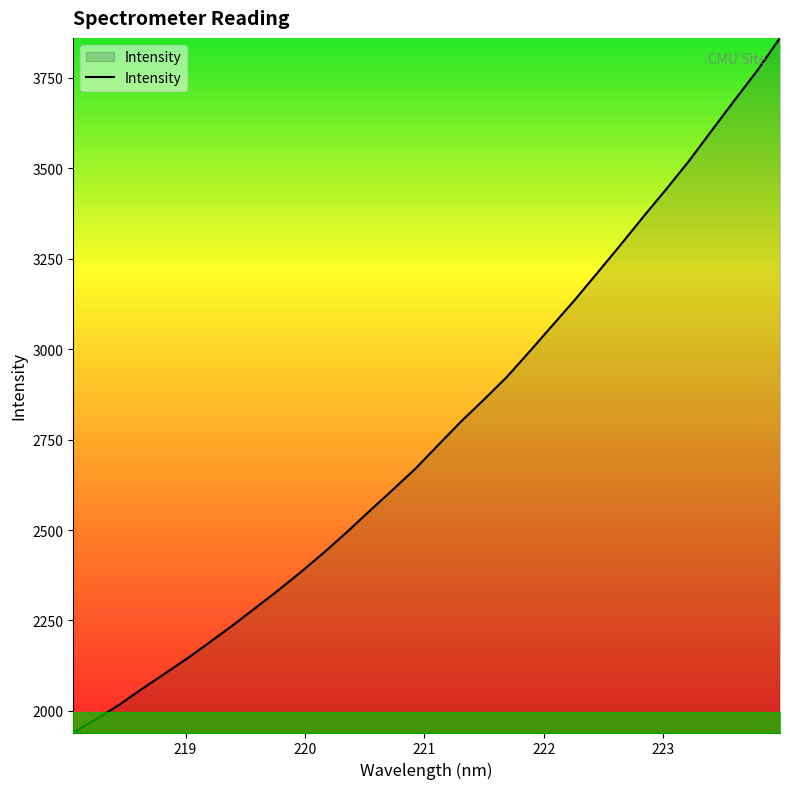

What is the difference between the maximum and minimum values?

1920.5